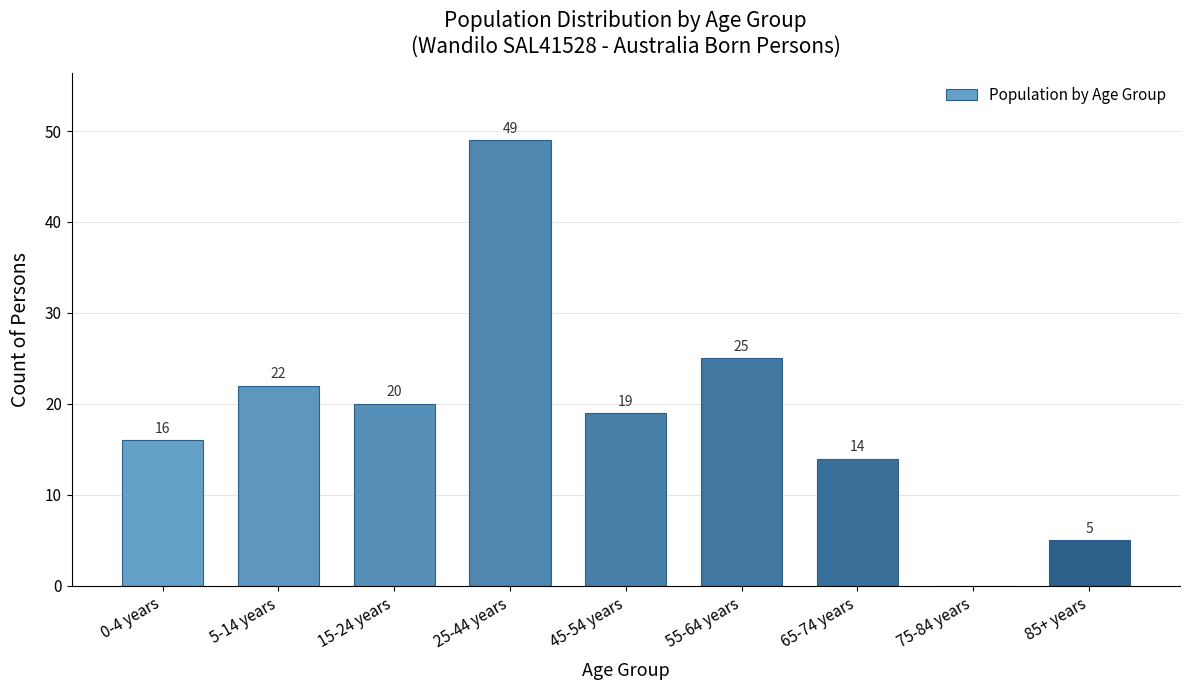

Reading left to right, extract all data points from this chart.

0-4 years=16	5-14 years=22	15-24 years=20	25-44 years=49	45-54 years=19	55-64 years=25	65-74 years=14	75-84 years=0	85+ years=5